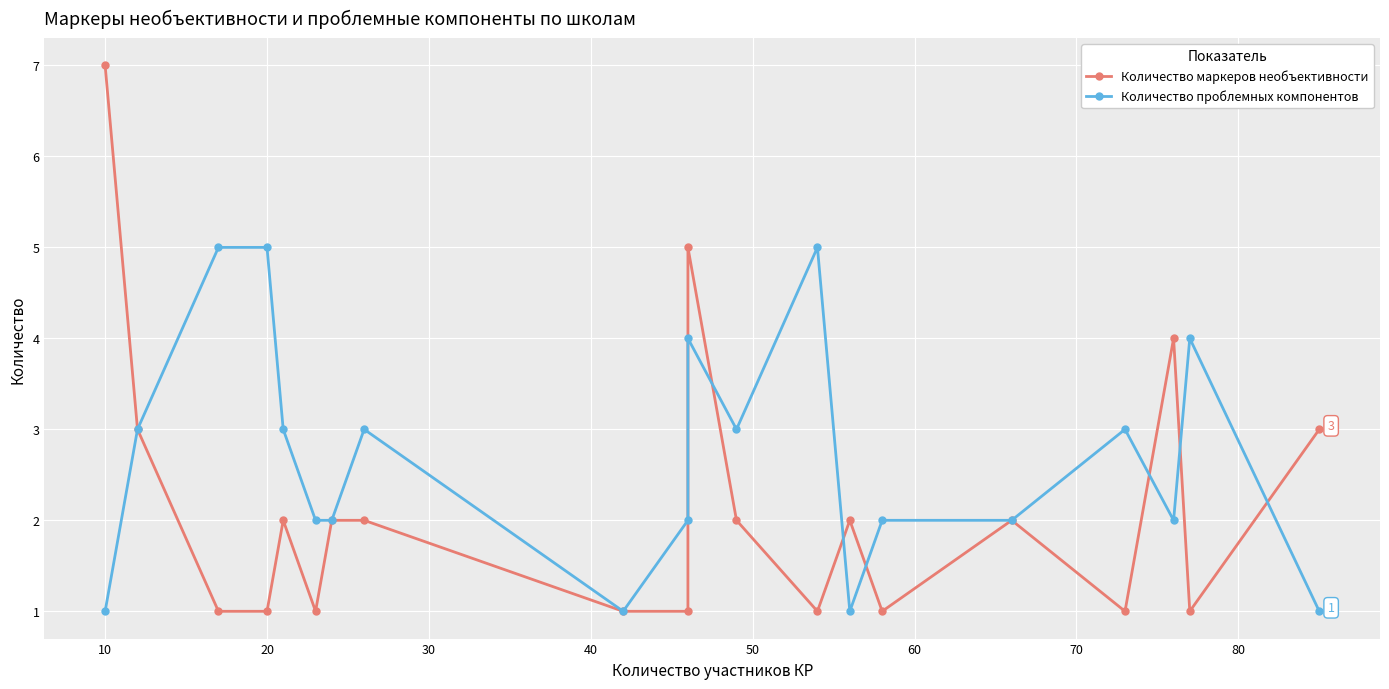

List the series in order of their overall mean, lowest first.

Количество маркеров необъективности, Количество проблемных компонентов